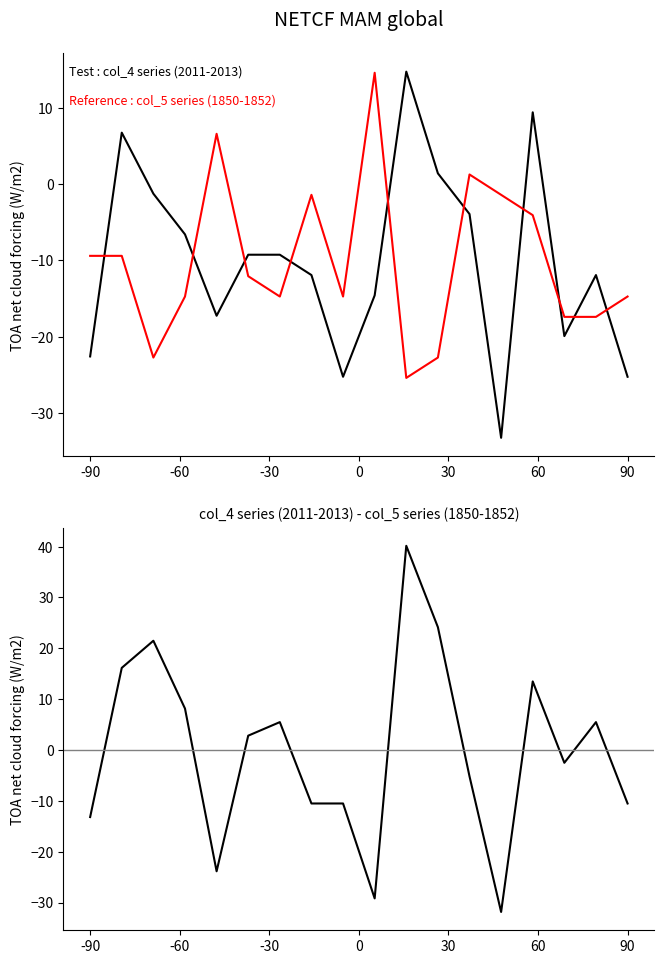

How many values in the col_4 - col_5 difference series are below 2?

9